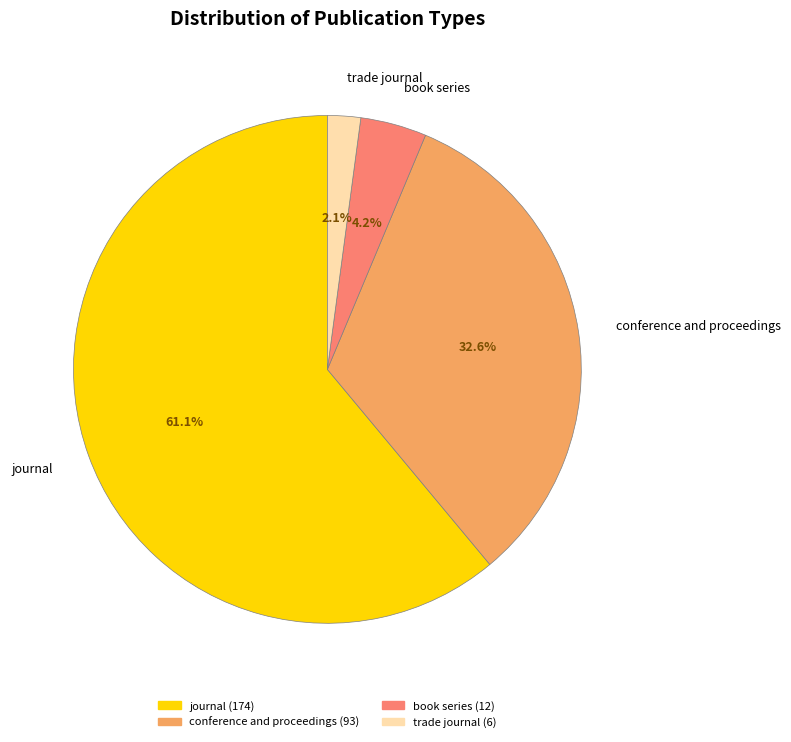

Does journal account for over 50% of the chart?

Yes